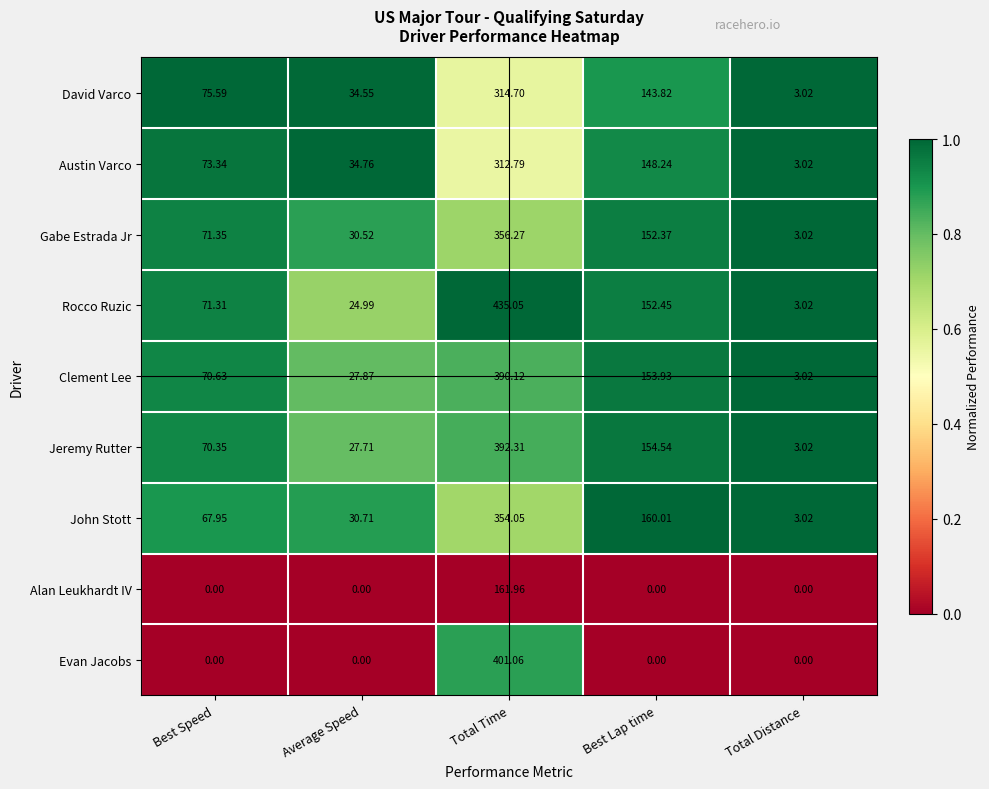

Rank the categories by David Varco value from lowest to highest.

Total Distance, Average Speed, Best Speed, Best Lap time, Total Time